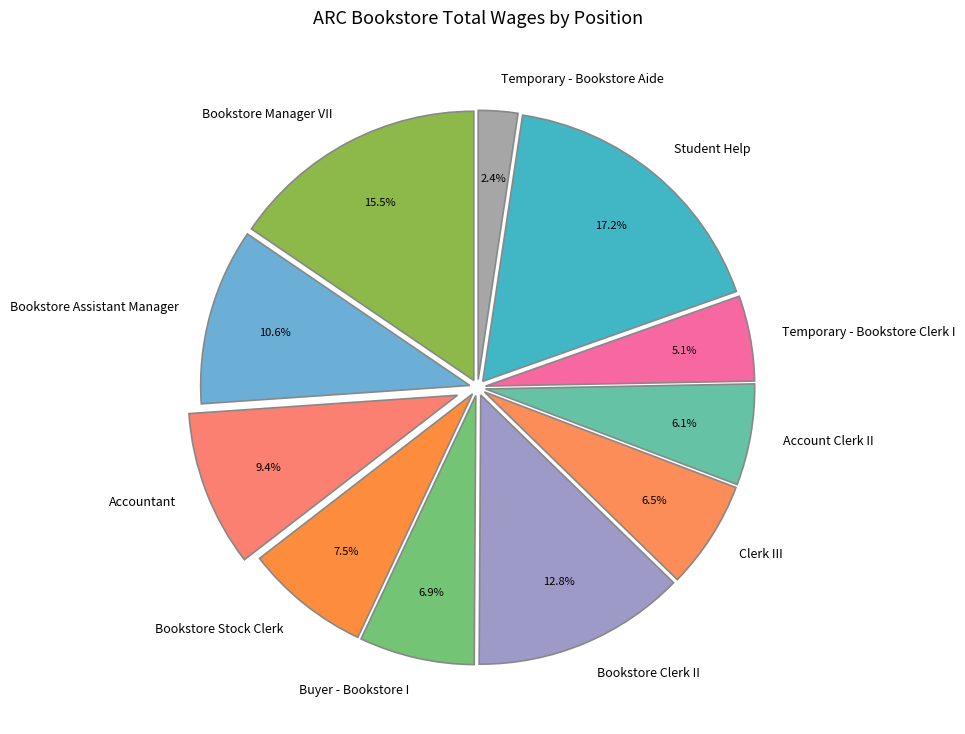

To the nearest percent, what is the difference between the Bookstore Manager VII and Buyer - Bookstore I slice percentages?

9%